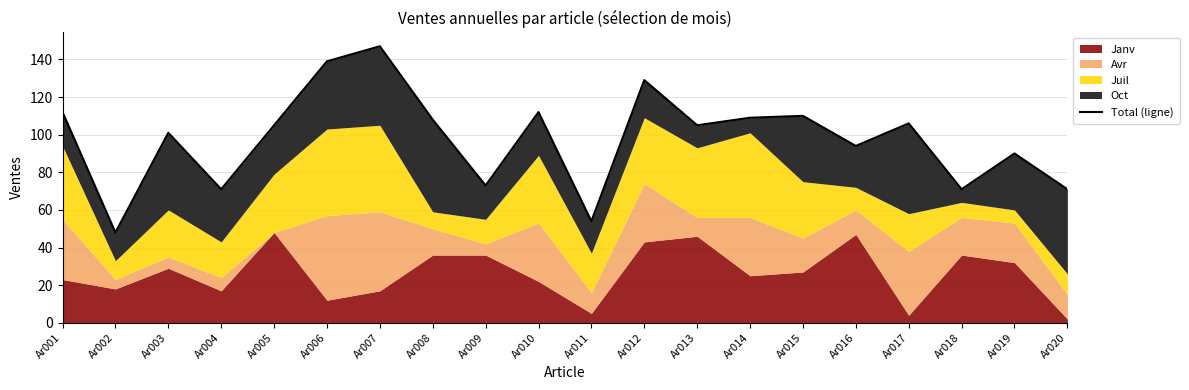

Where is the data nearest to the value 97?

Ar016